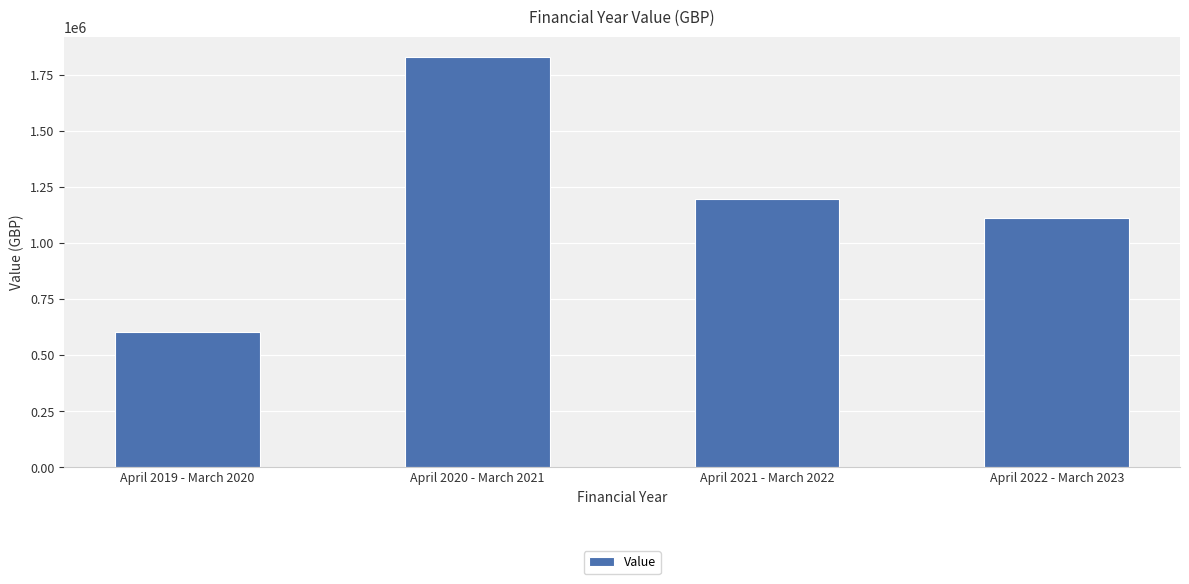

Approximately how many times larger is the value at April 2022 - March 2023 compared to April 2019 - March 2020?

1.8